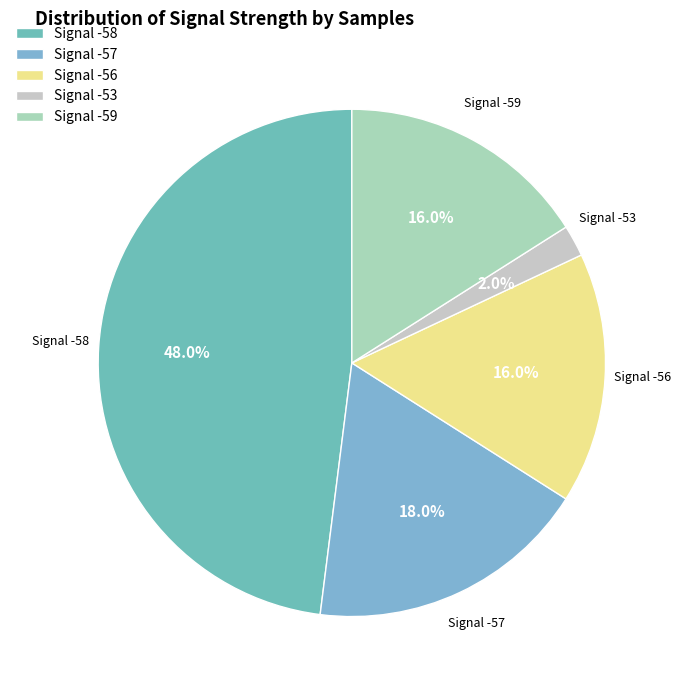

Approximately how many times larger is the value at Signal -58 compared to Signal -56?

3.0